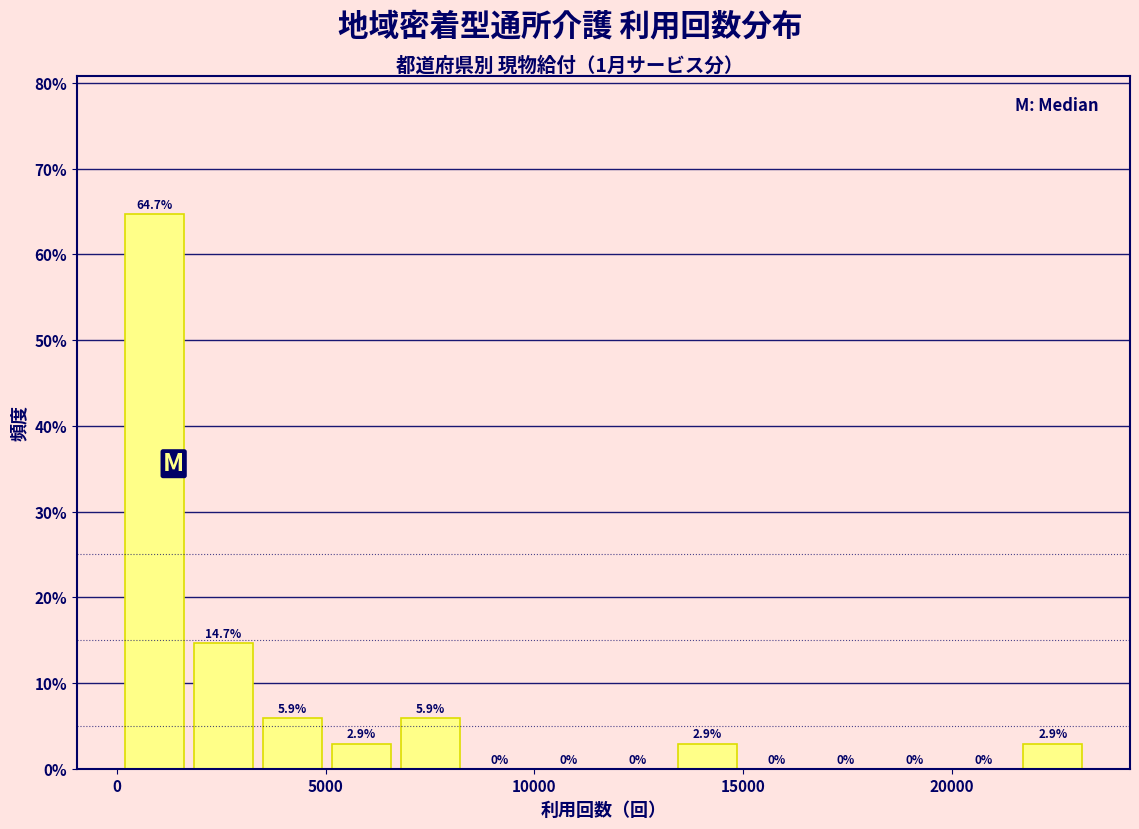

Read against the x-axis, roughly where is the centre of the tallest bar?

1000